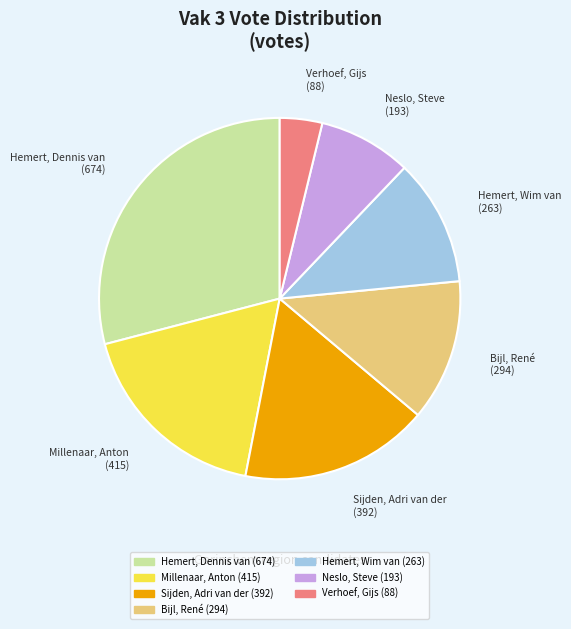

What is the largest slice in the pie chart?

Hemert, Dennis van